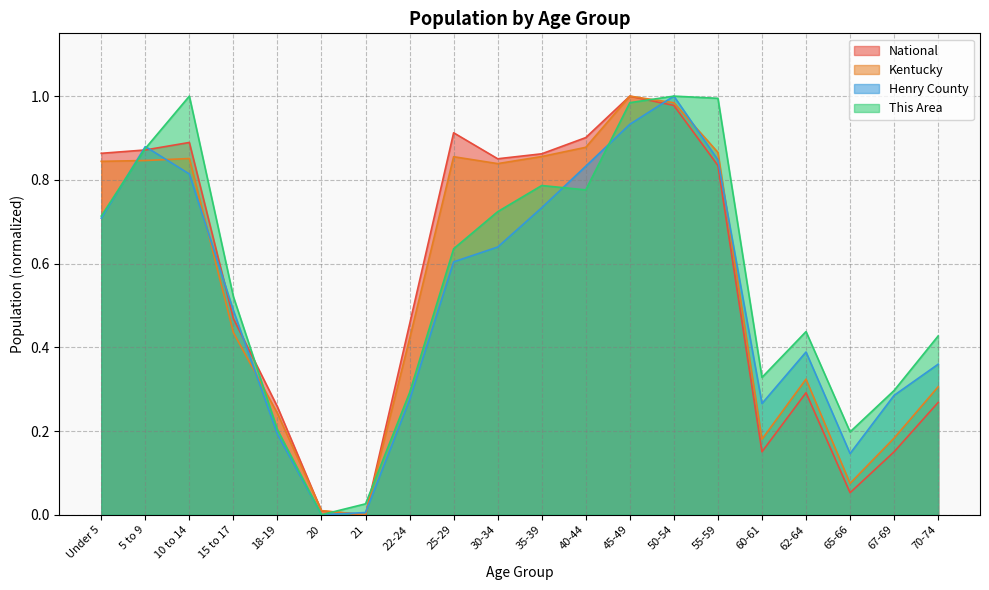

In Kentucky, how many points are lower than both neighbors (excluding endpoints)?

4